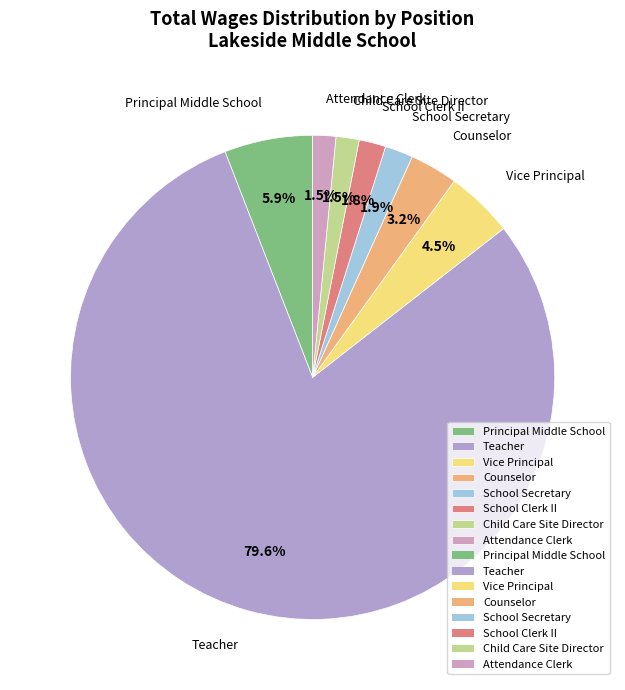

Is it true that Teacher is 80% of the pie?

True